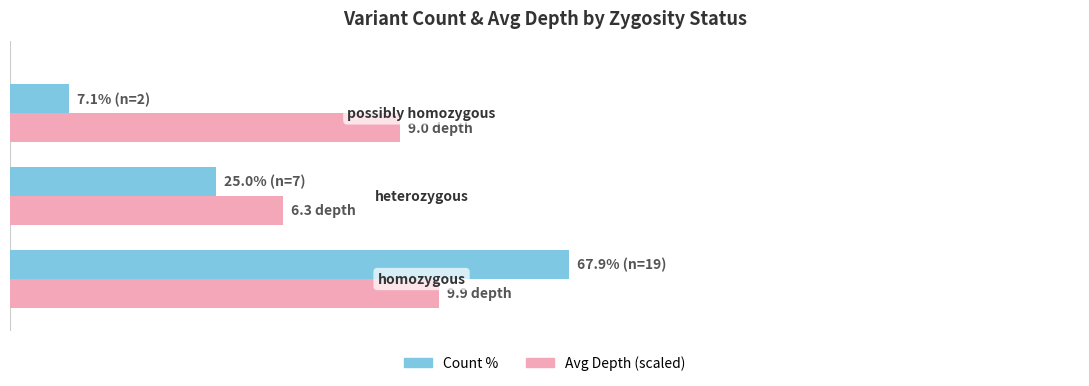

What are all the series names shown in the legend?

Count %, Avg Depth (scaled)